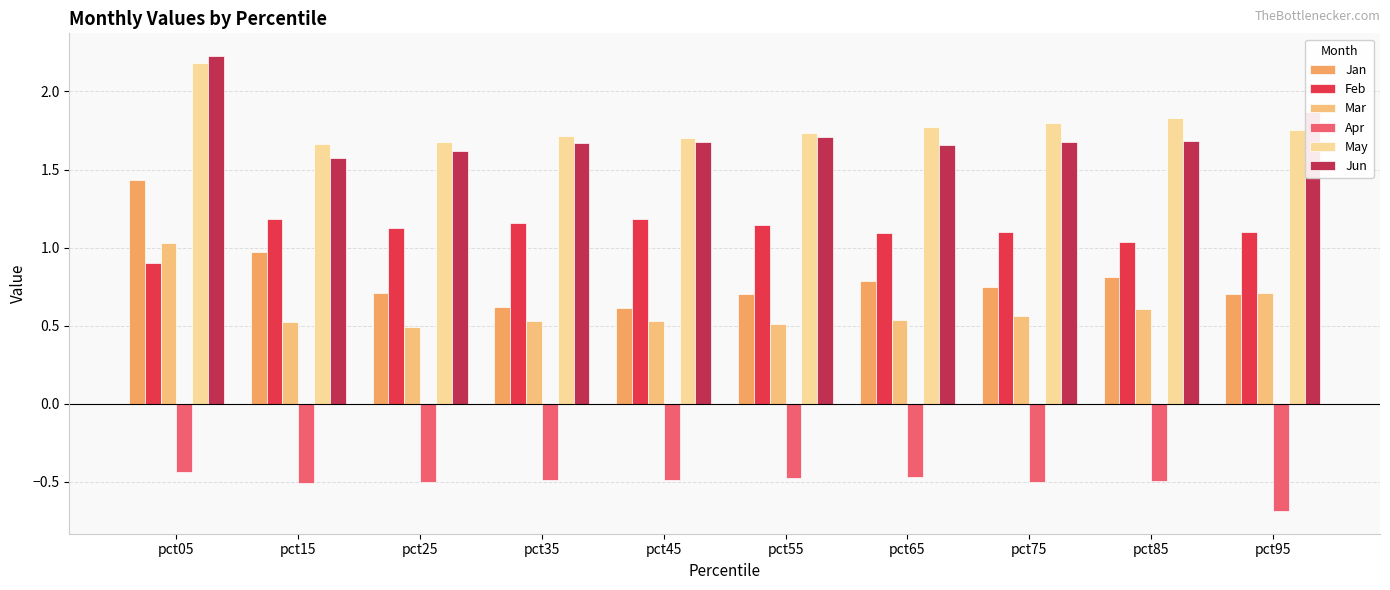

How many bars are there in total?

60